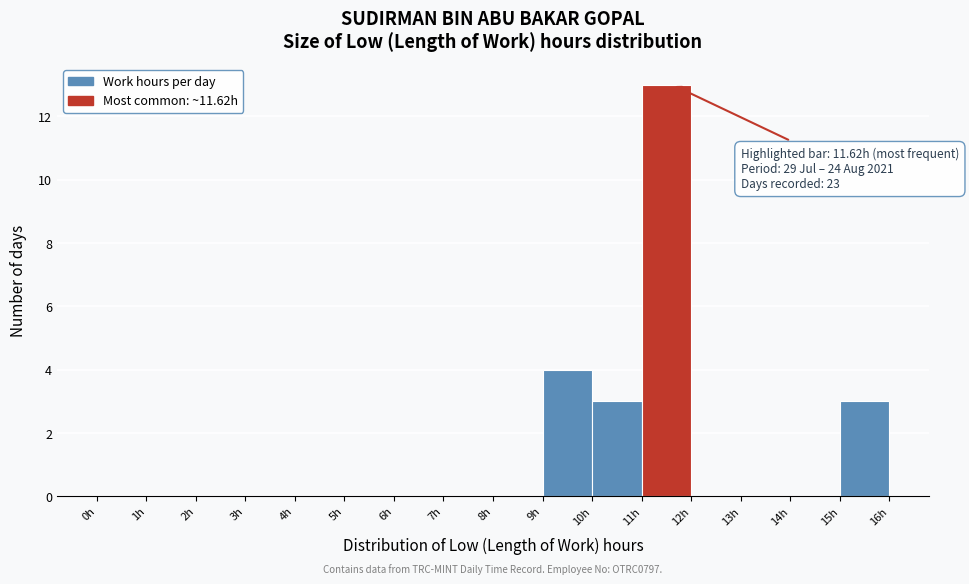

Over which range of the x-axis is the bar tallest?

11 to 12